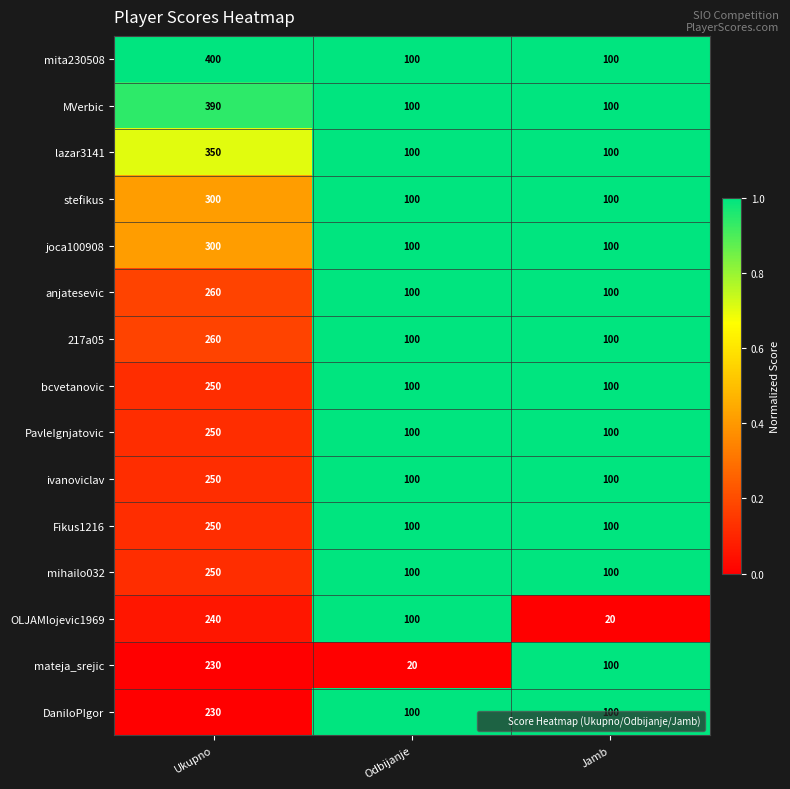

What is the sum of the Fikus1216 values at Jamb and Odbijanje?

200